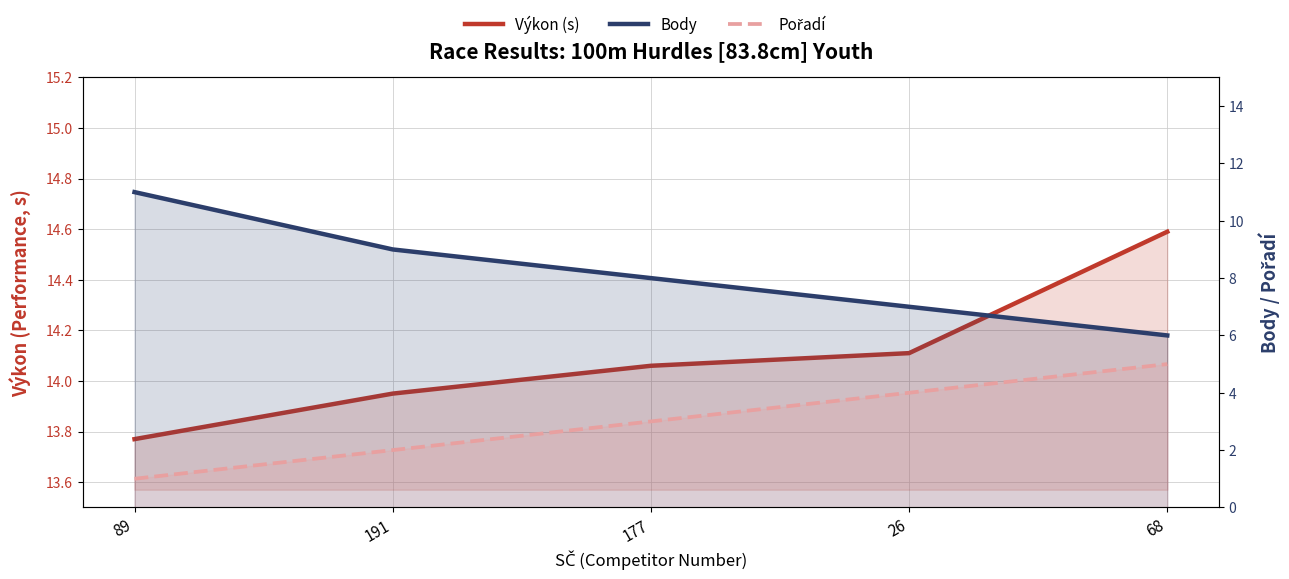

What is the spread (max minus min) of values at 191?

11.9